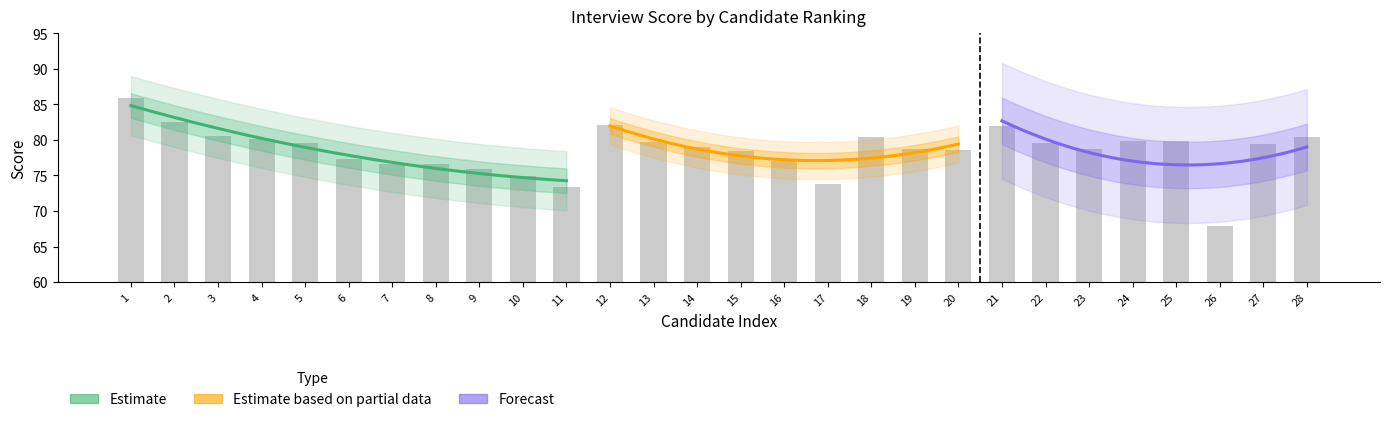

Is it true that the value at 19 is 78.8?

True